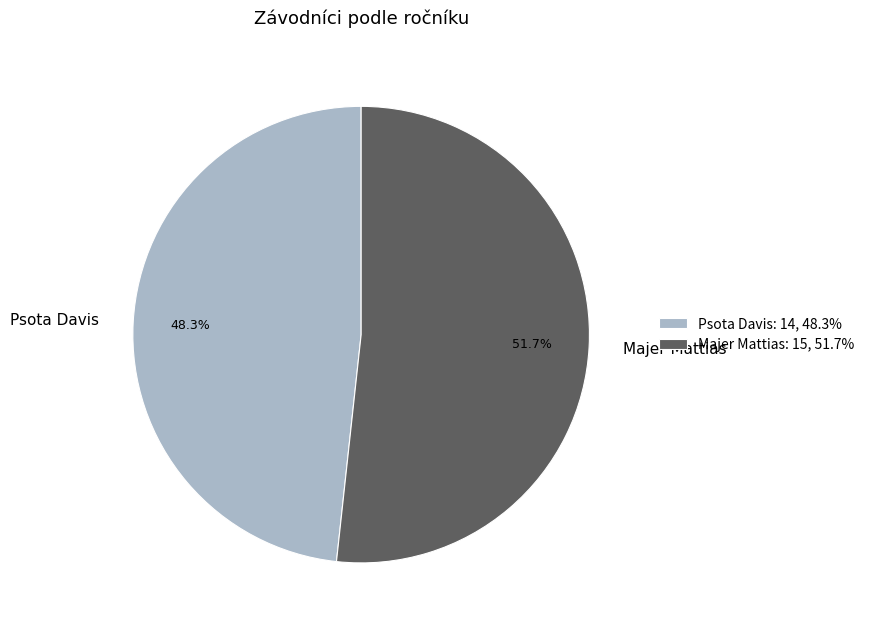

Rank the categories by value from highest to lowest.

Majer Mattias, Psota Davis